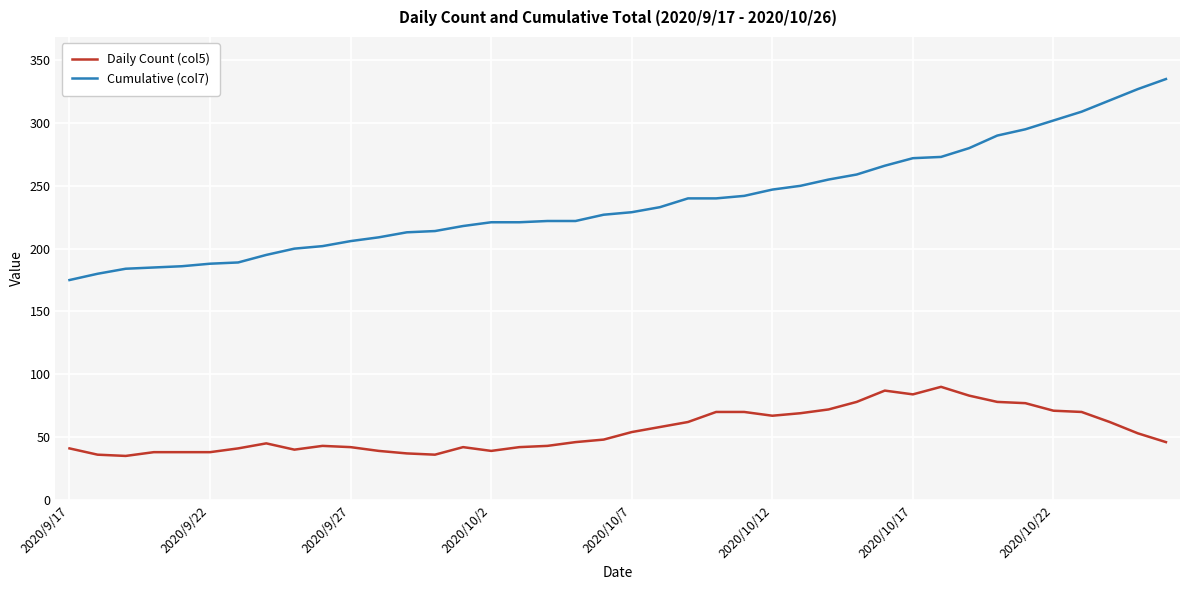

Which series has the largest total across all categories?

Cumulative (col7)